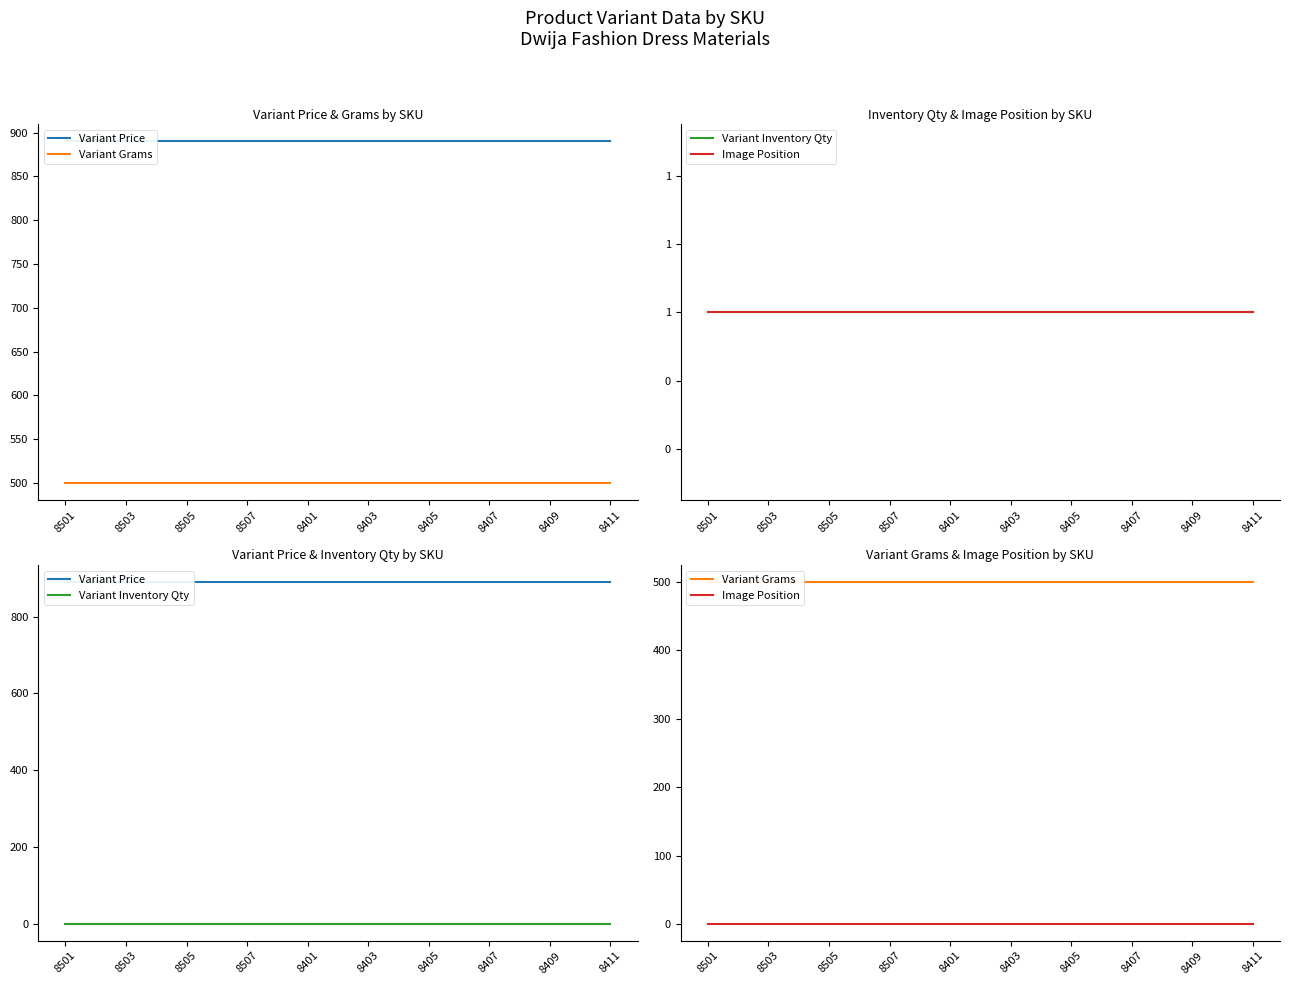

Is it true that Variant Price equals 1164 at 17?

False